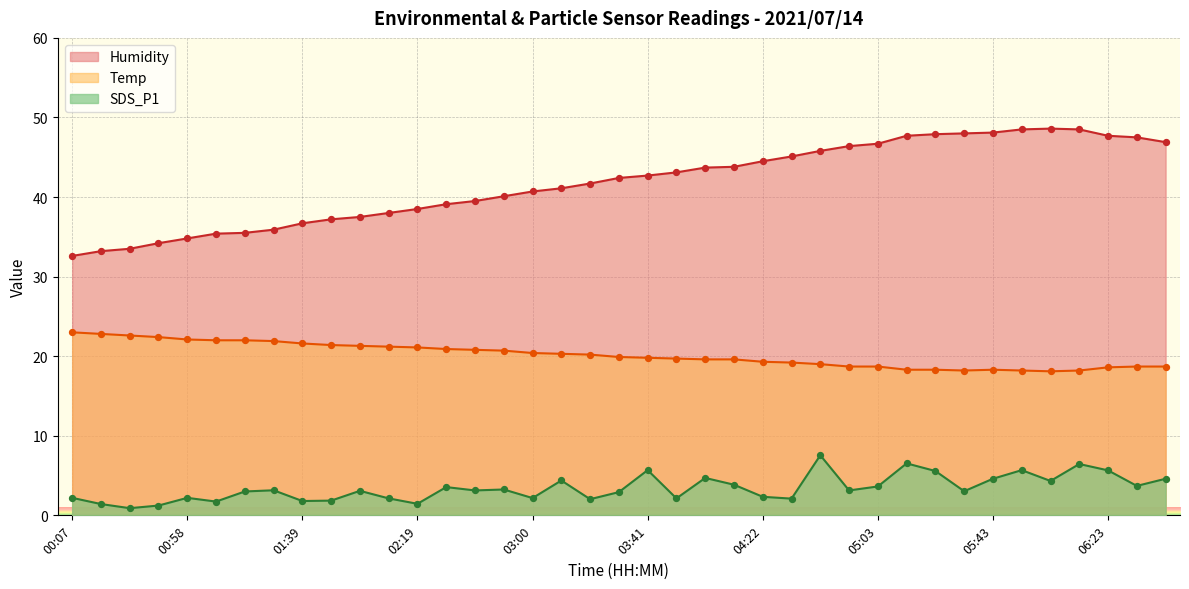

Which series contains the lowest Y value?

SDS_P1